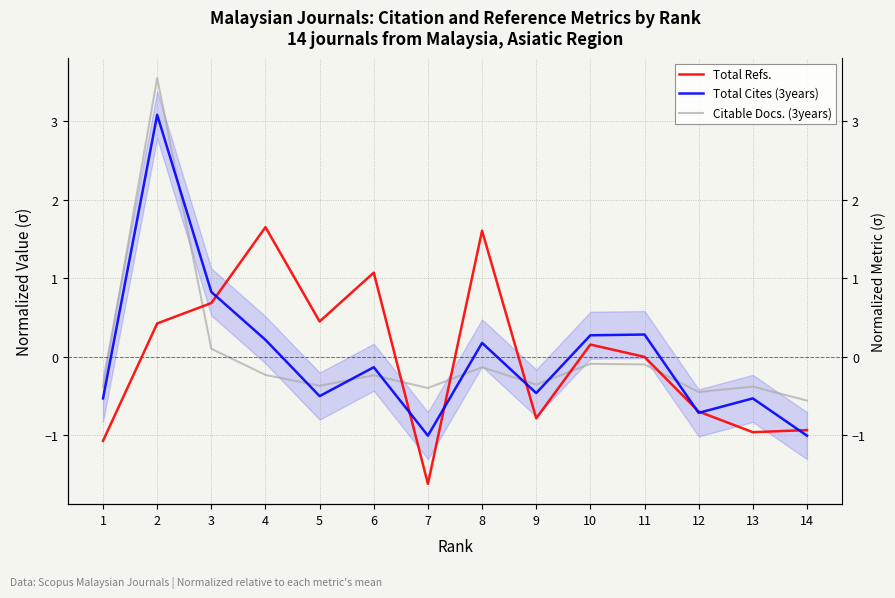

At which label does Total Cites (3years) reach its minimum?

7